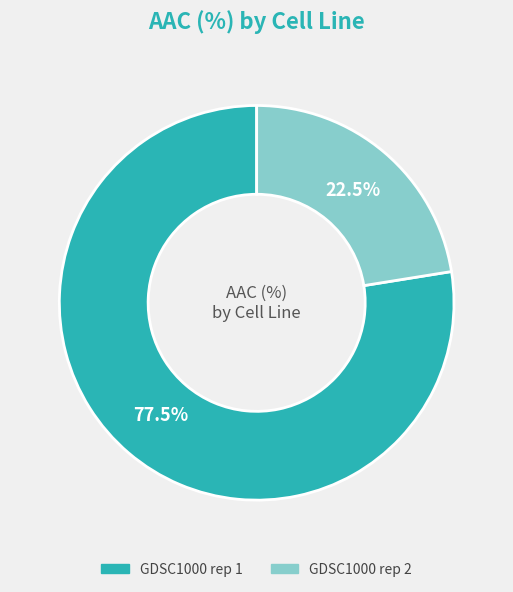

What is the largest slice in the pie chart?

GDSC1000 rep 1